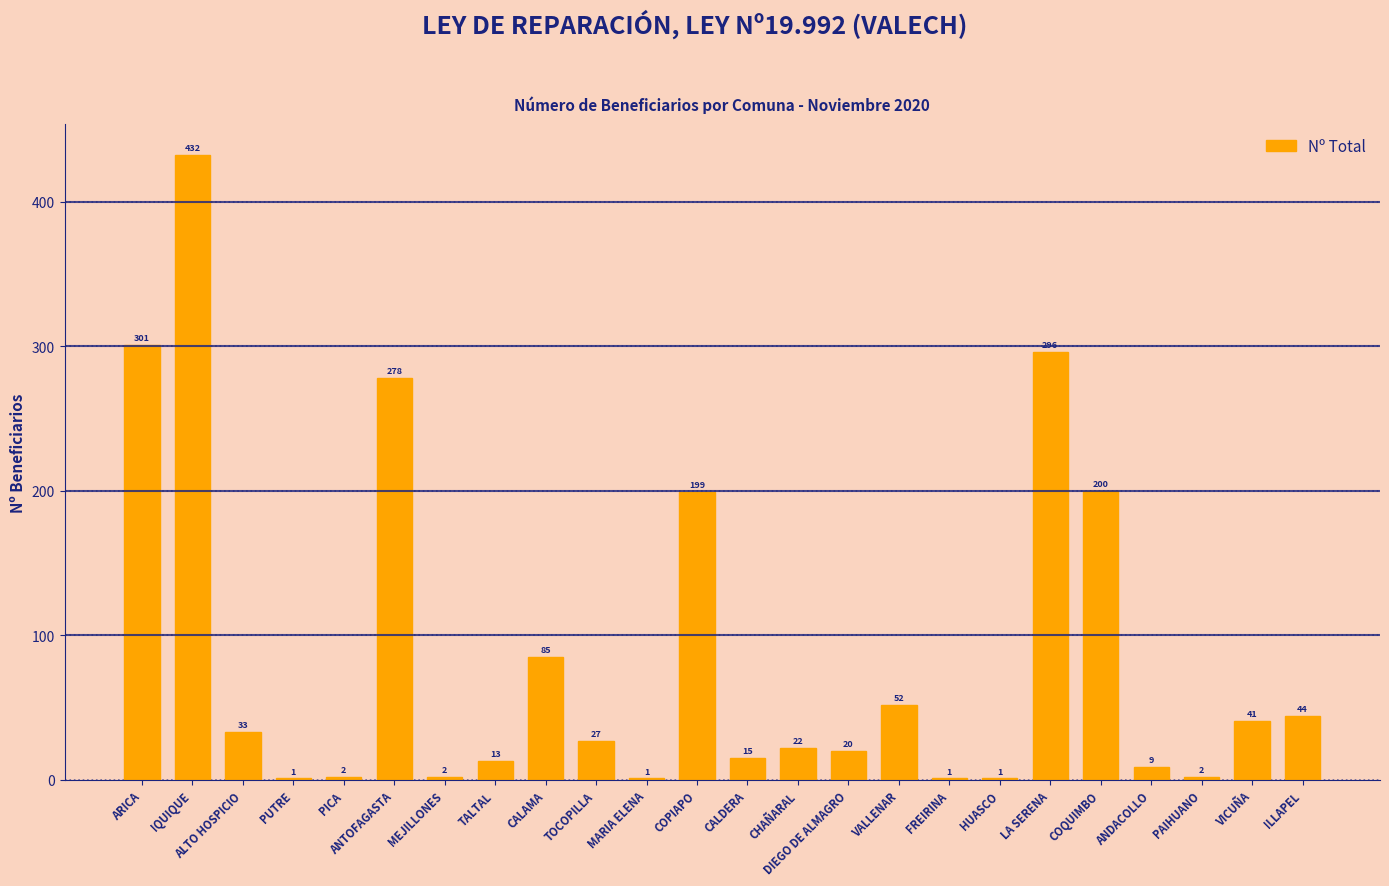

What is the difference between the values at FREIRINA and PAIHUANO?

1